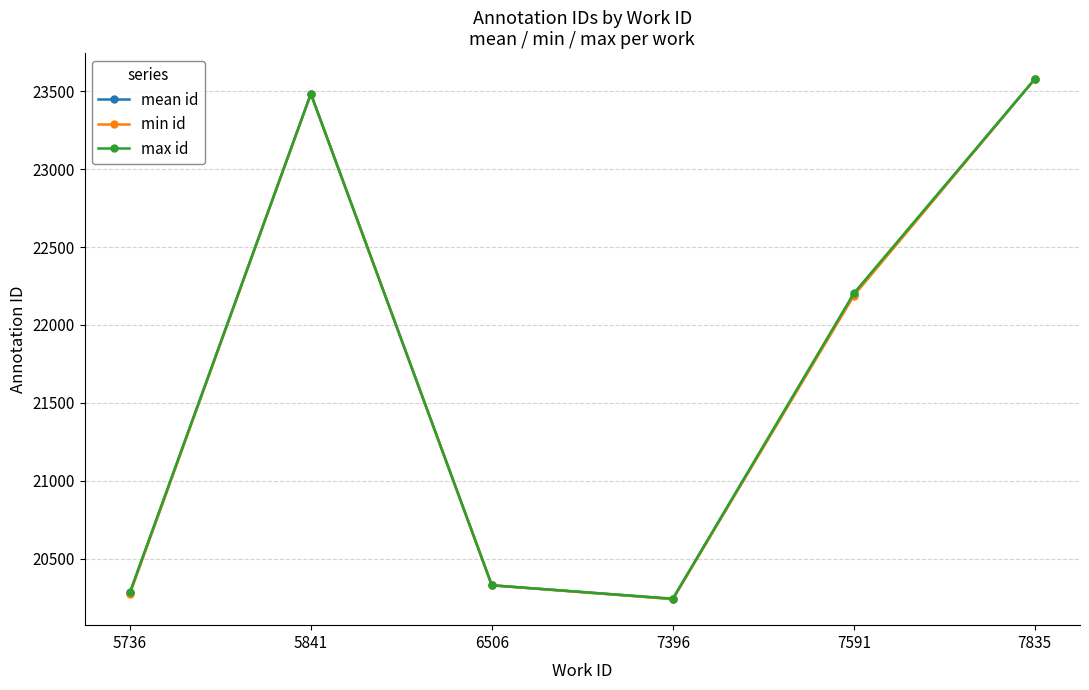

What is the sum of the min id values at 5841 and 7396?

43724.0